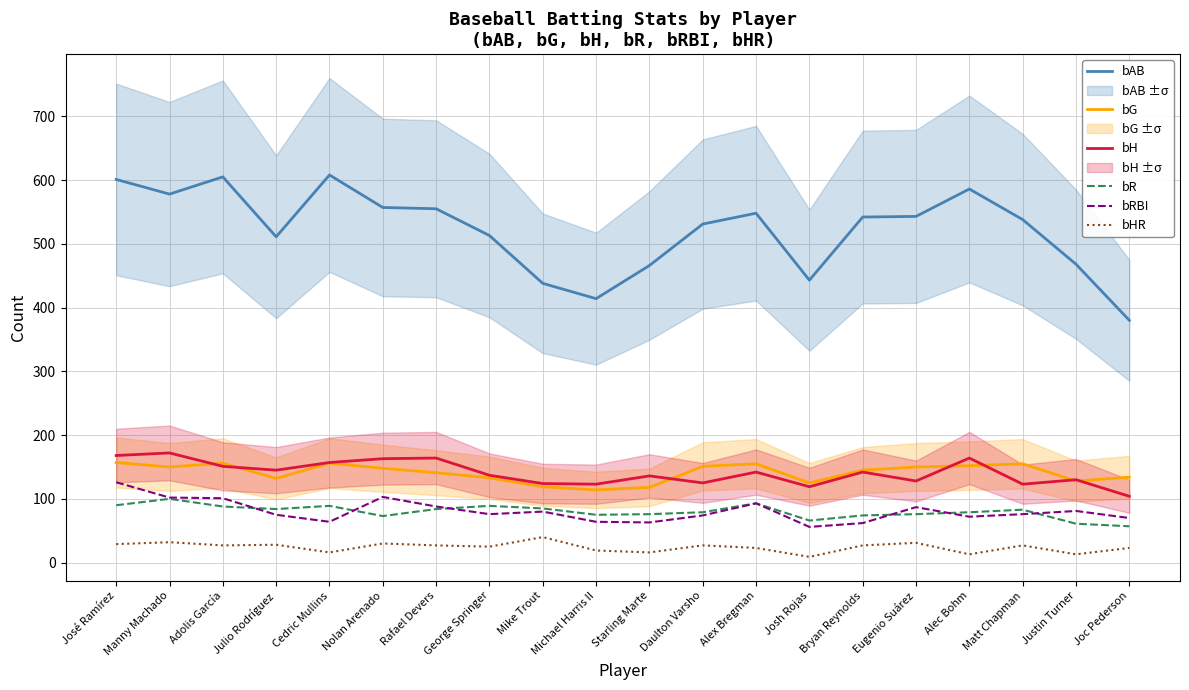

Does the chart have visible grid lines?

Yes